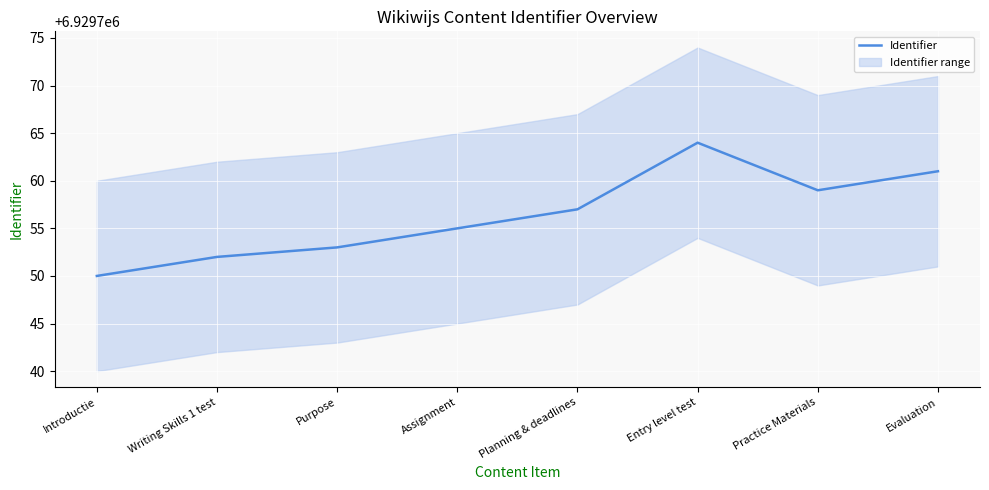

How many lines are shown in the chart?

1